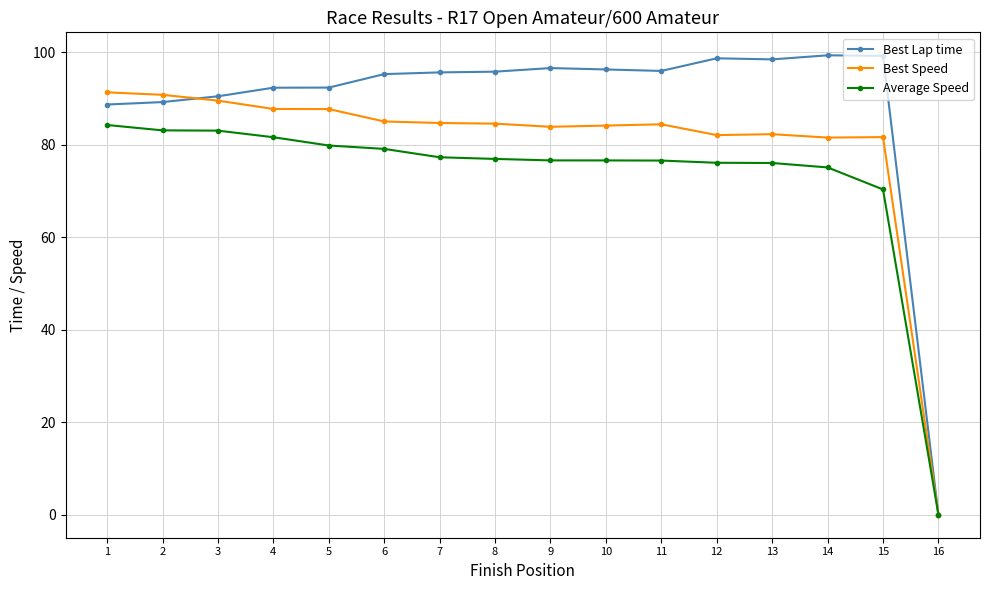

What are all the series names shown in the legend?

Best Lap time, Best Speed, Average Speed